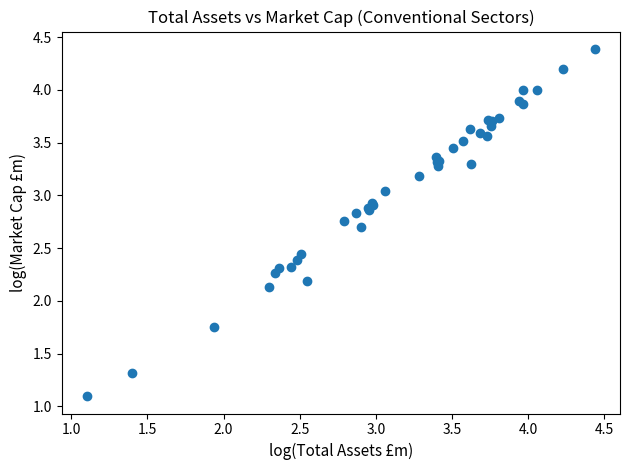

What Y value in the scatter plot is closest to 2?

2.1